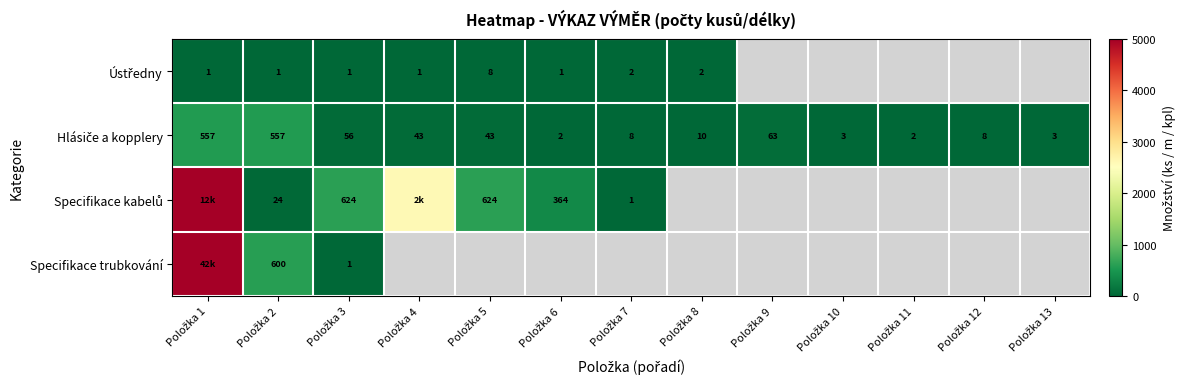

Which label corresponds to the smallest value in the chart?

Položka 1